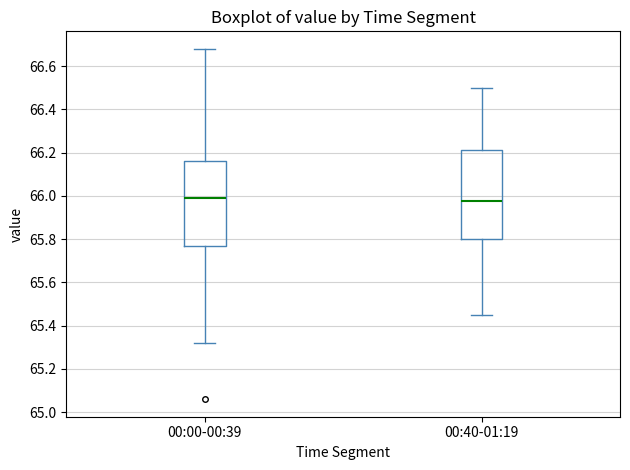

Reading left to right, read every box against the y-axis: the position of its median line, the range the box covers, and the ends of its whiskers. The values are not printed on the chart, so give them approximately, as read against the axis.

00:00-00:39: median 66.00, box 65.78 to 66.16, whiskers 65.32 to 66.68
00:40-01:19: median 65.98, box 65.80 to 66.22, whiskers 65.46 to 66.50